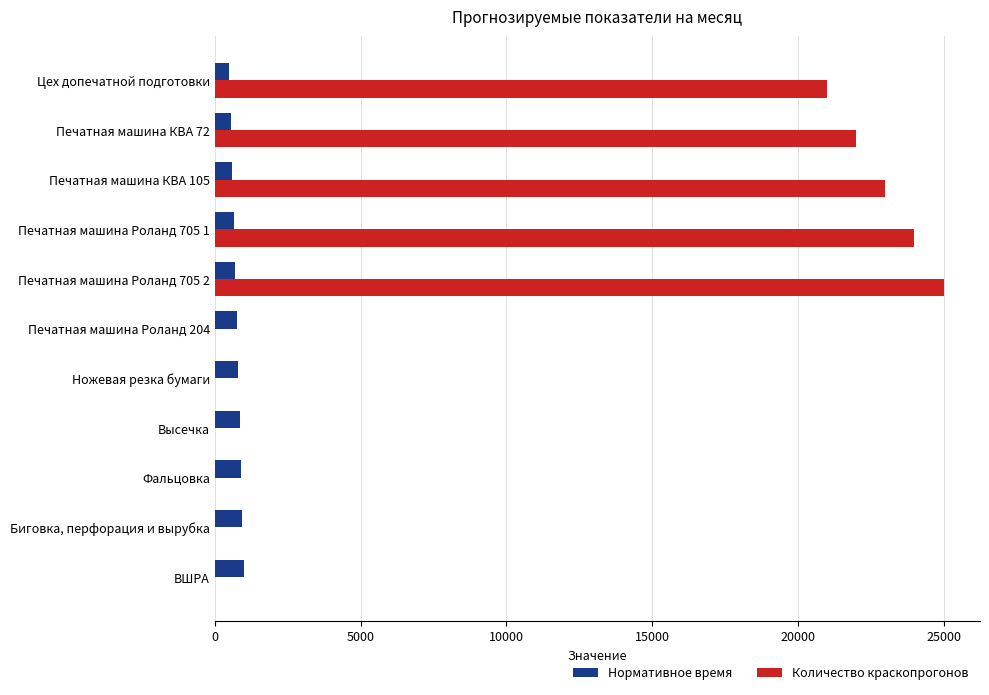

Where is Количество краскопрогонов nearest to the value 12500?

Цех допечатной подготовки